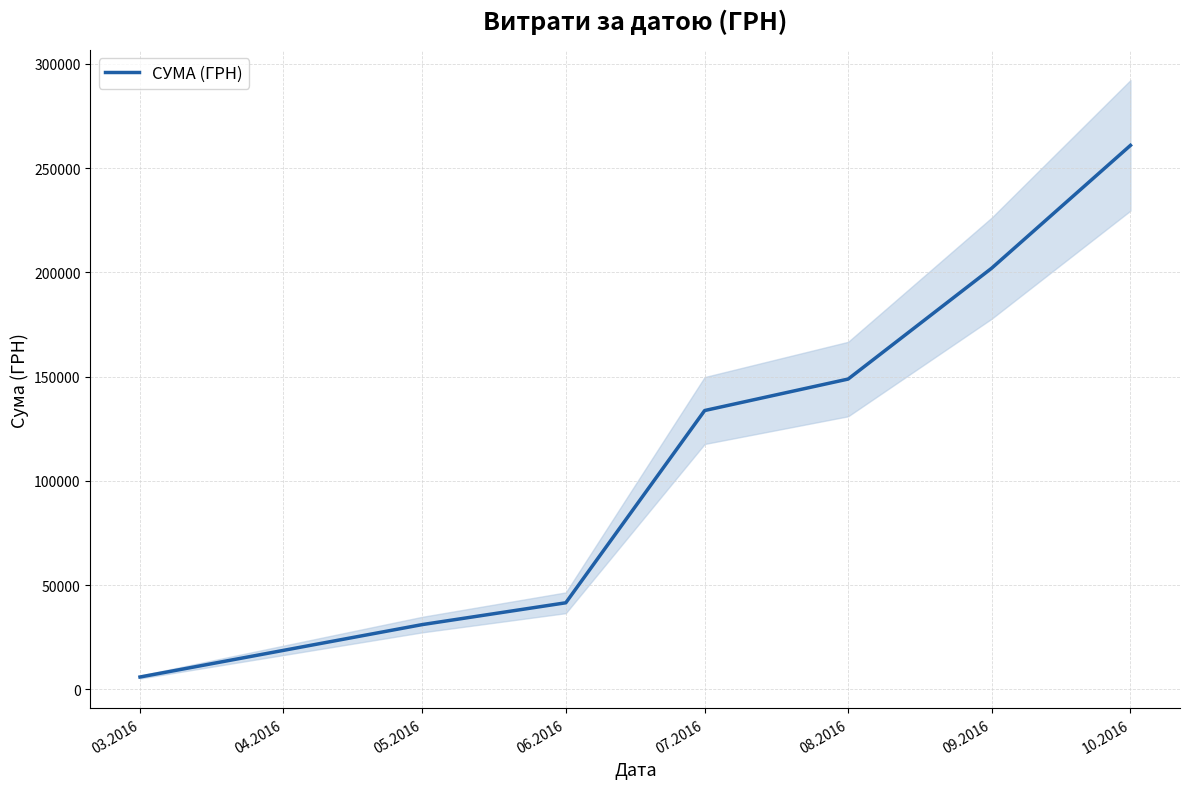

List the labels in order of СУМА (ГРН) value, largest first.

10.2016, 09.2016, 08.2016, 07.2016, 06.2016, 05.2016, 03.2016